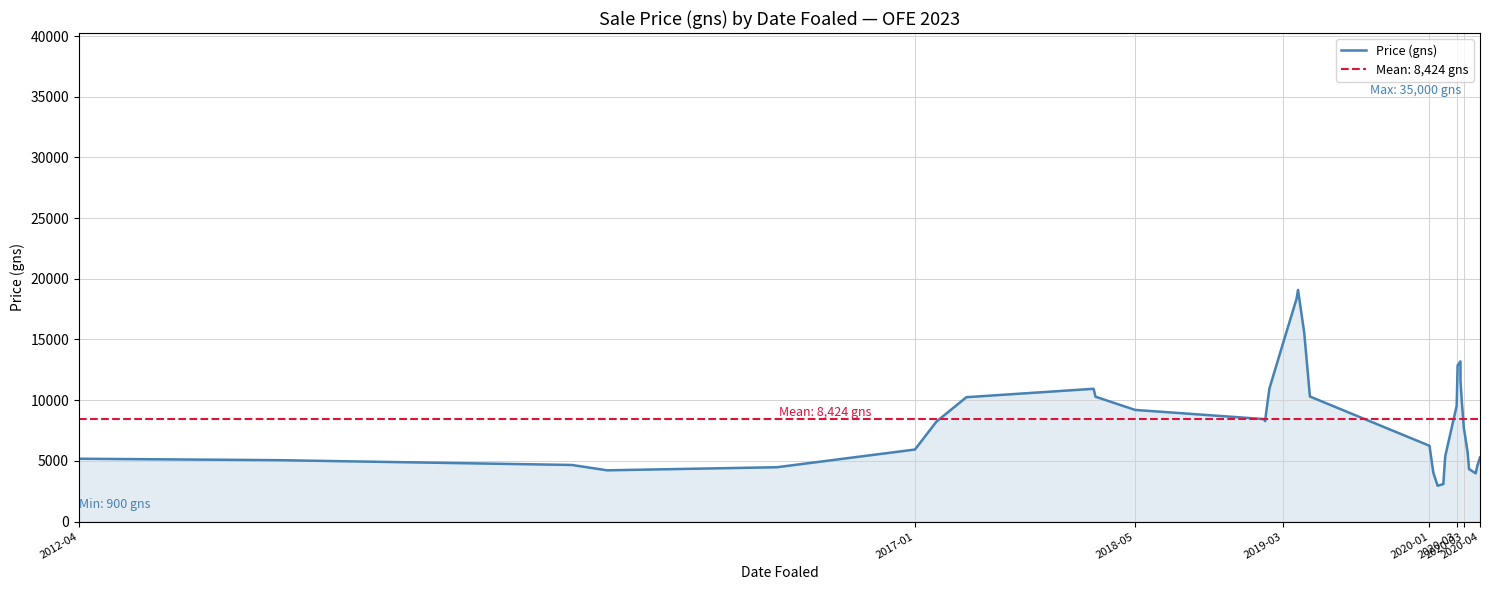

How many values are below 8275?

18